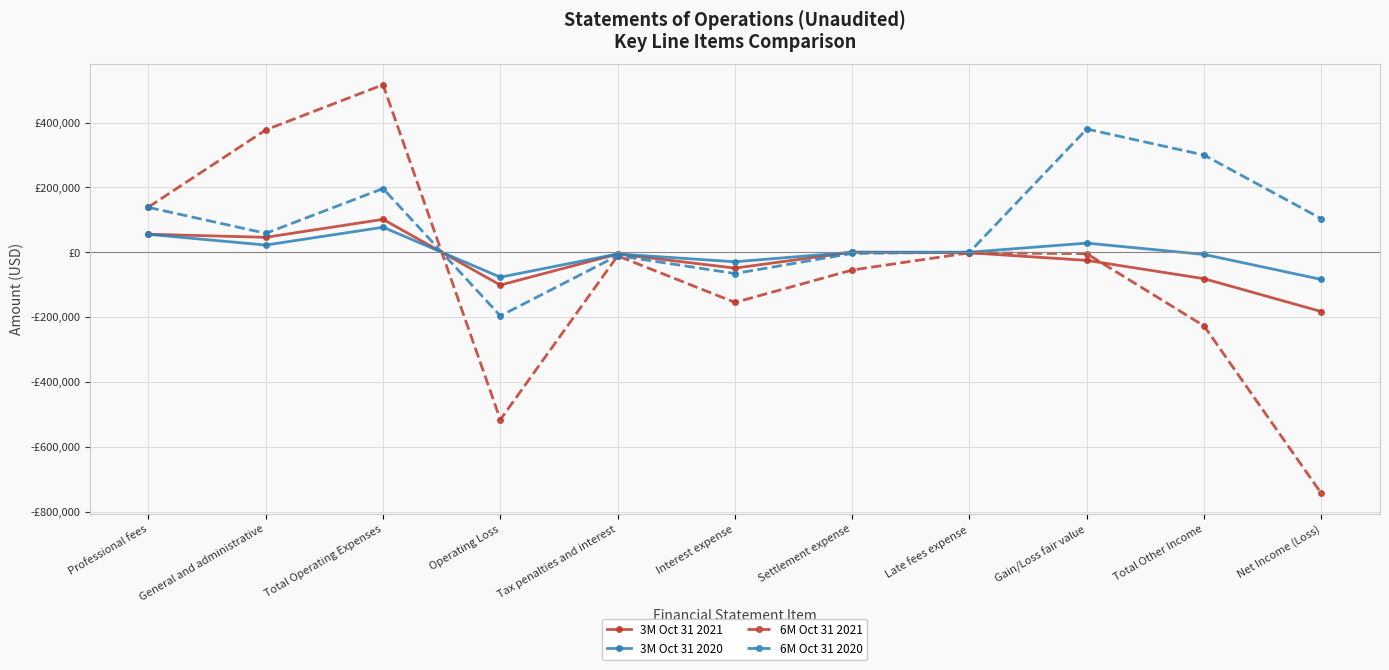

The value of 3M Oct 31 2021 at Total Operating Expenses is 43327. True or false?

False